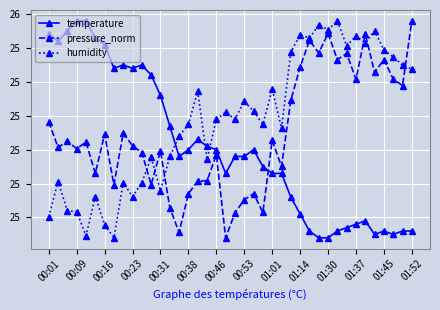

How many interior local peaks does the humidity series have?

13